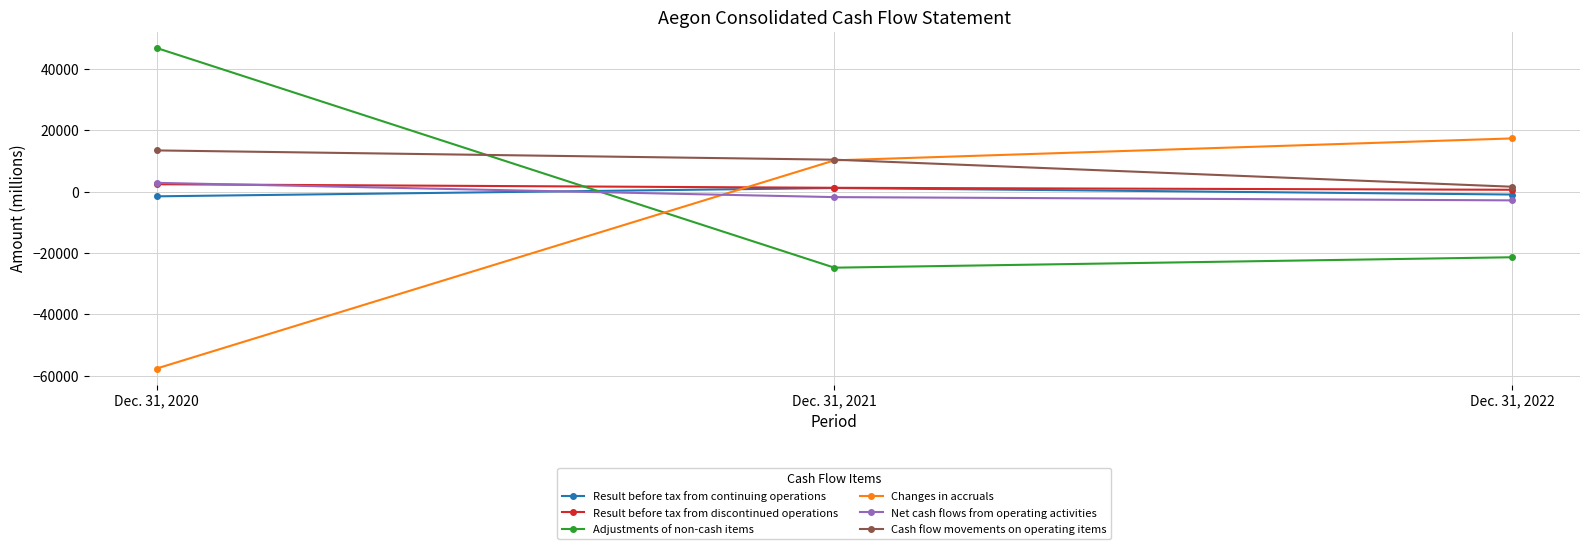

What is the approximate value of Result before tax from discontinued operations at Dec. 31, 2020, to the nearest 100?

2400